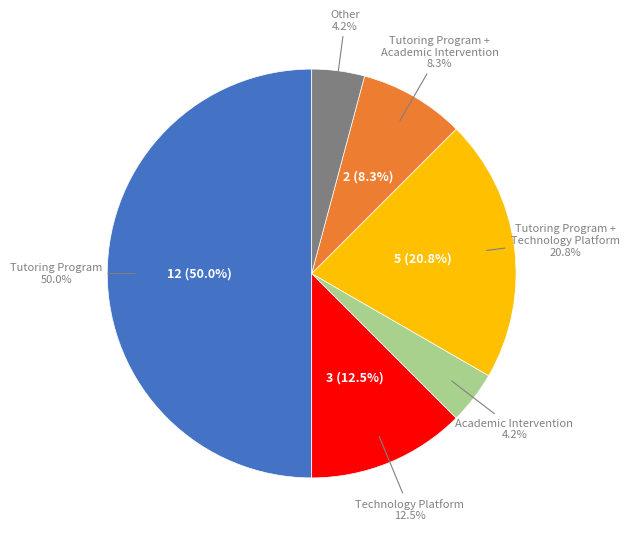

Combined, what portion of the pie is Tutoring Program and Tutoring Program, Academic Intervention?

58.3%